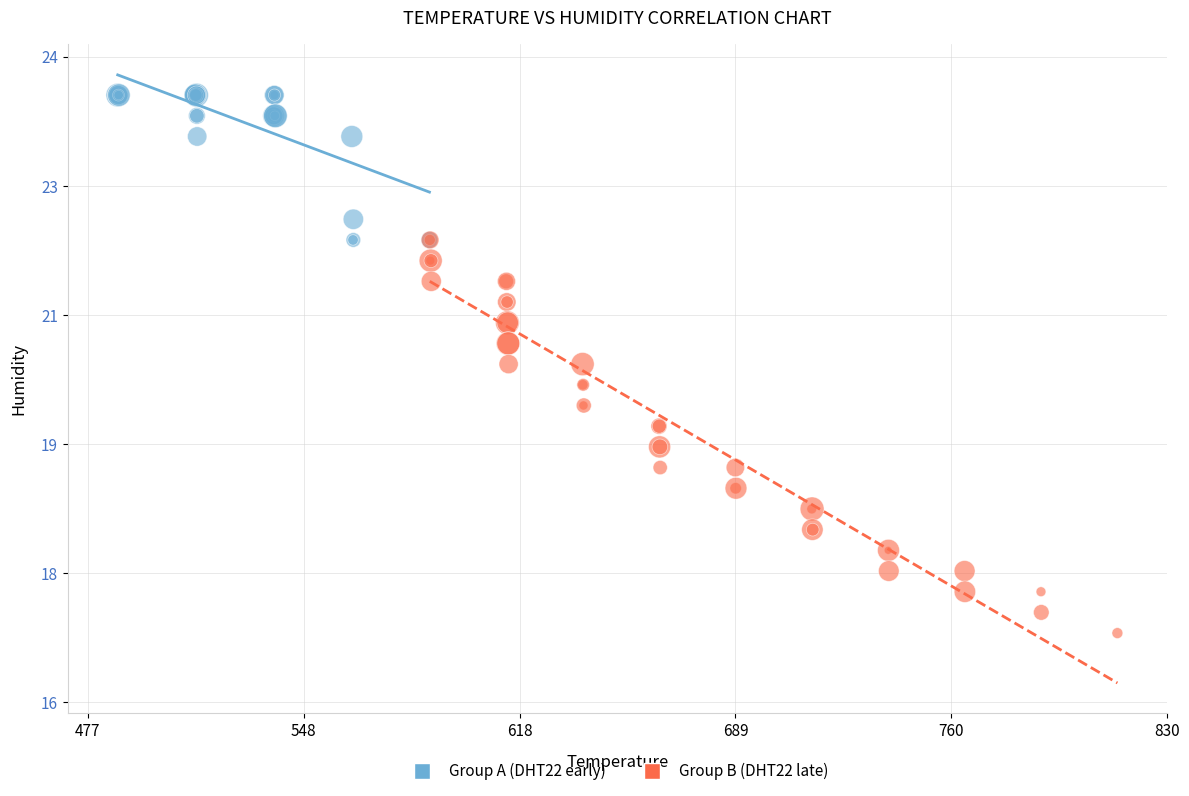

Which series has the largest Y range (max minus min)?

Group B (DHT22 late)